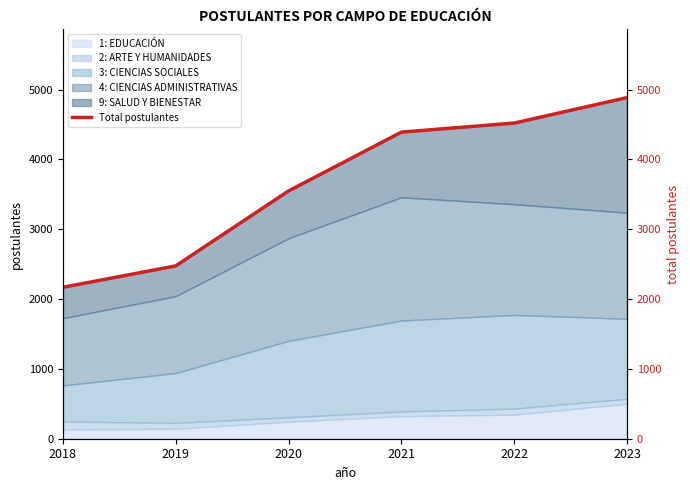

List the labels in order of value, smallest first.

2018, 2019, 2020, 2021, 2022, 2023